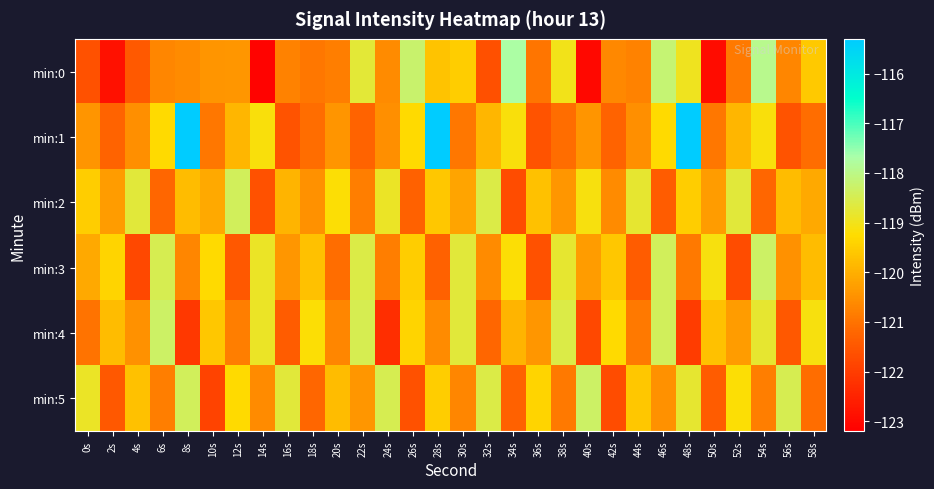

What is the spread (max minus min) of values at 40s?

4.7